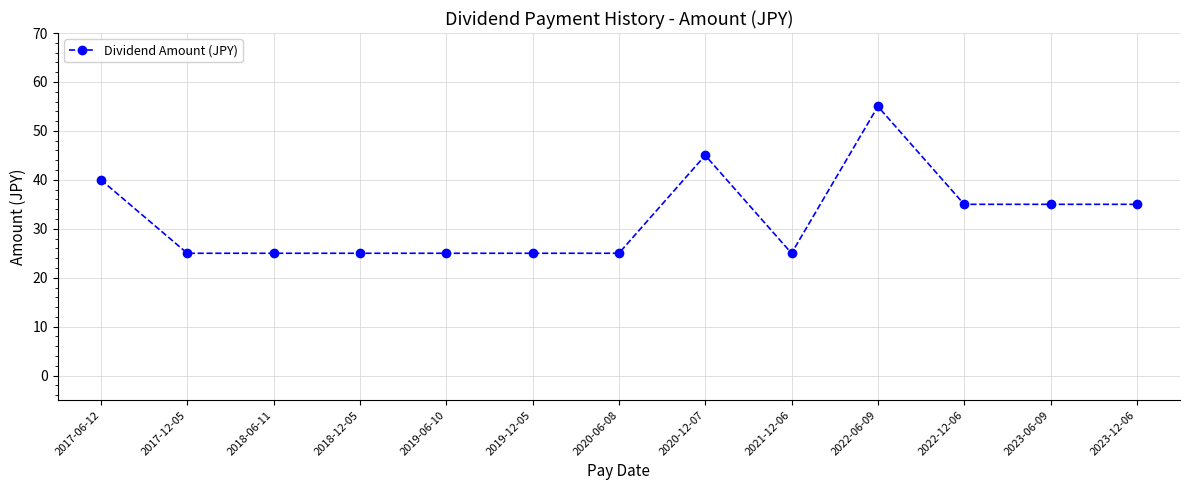

What is the greatest value displayed?

55